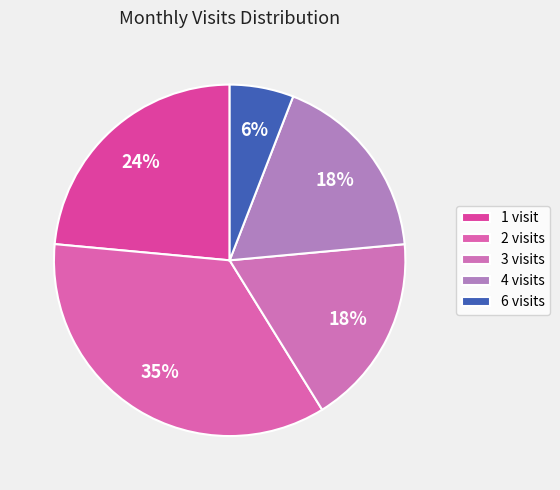

Count the number of slices in the pie.

5